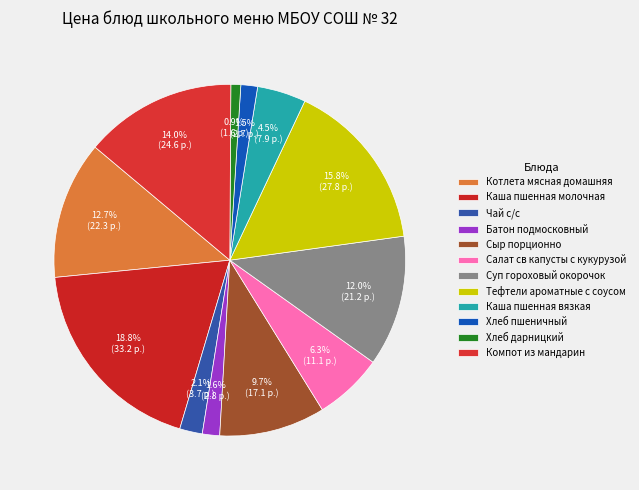

What percentage is NOT represented by Салат св капусты с кукурузой?

93.7%